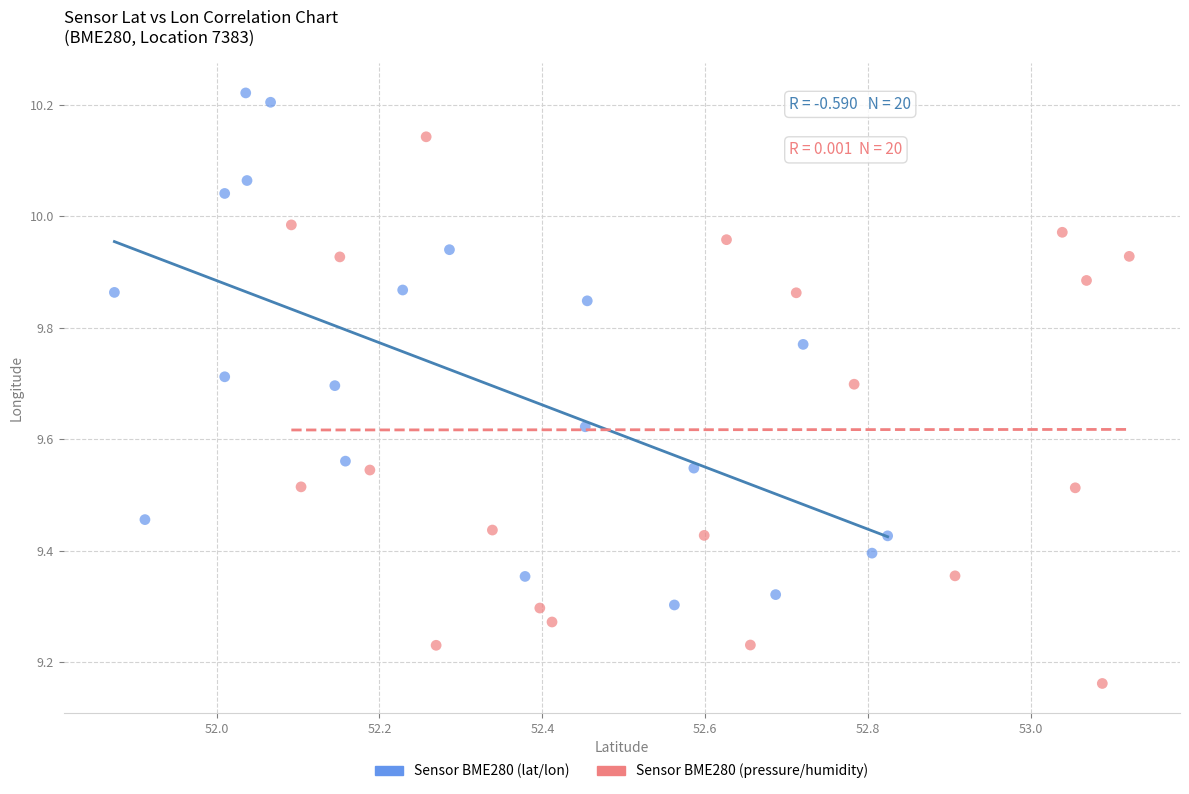

Which series reaches the minimum Y coordinate?

Sensor BME280 (pressure/humidity)